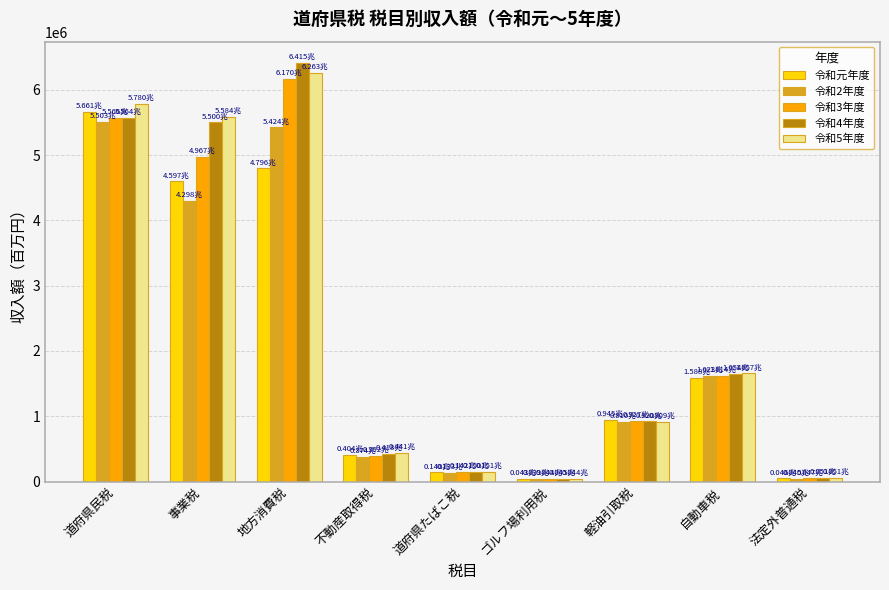

How many distinct data groups are displayed?

5